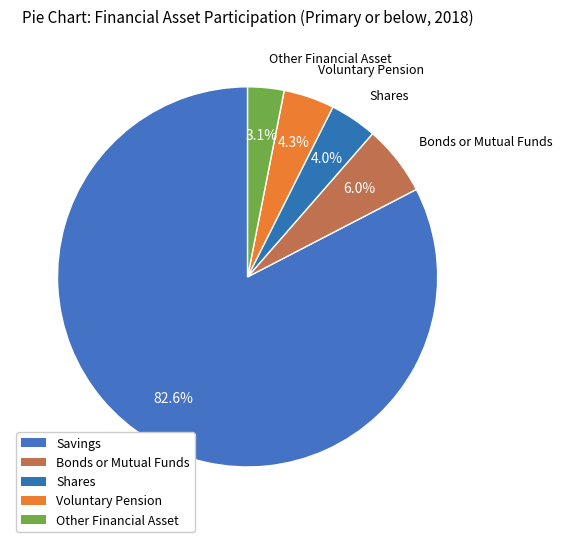

To the nearest percent, what percentage of the pie is Bonds or Mutual Funds?

6%